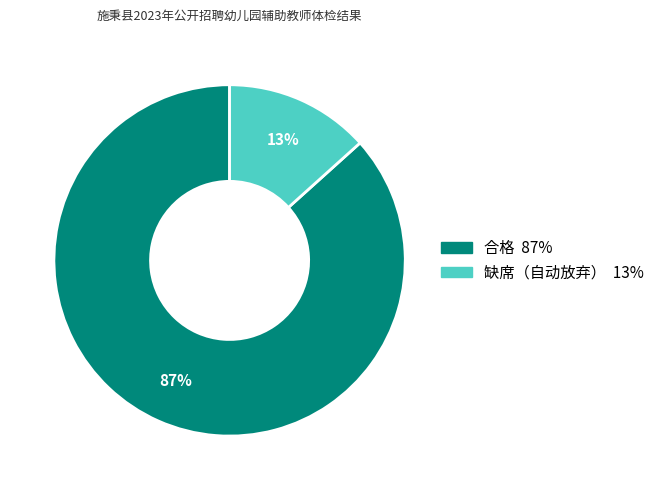

How many slices are in this pie chart?

2